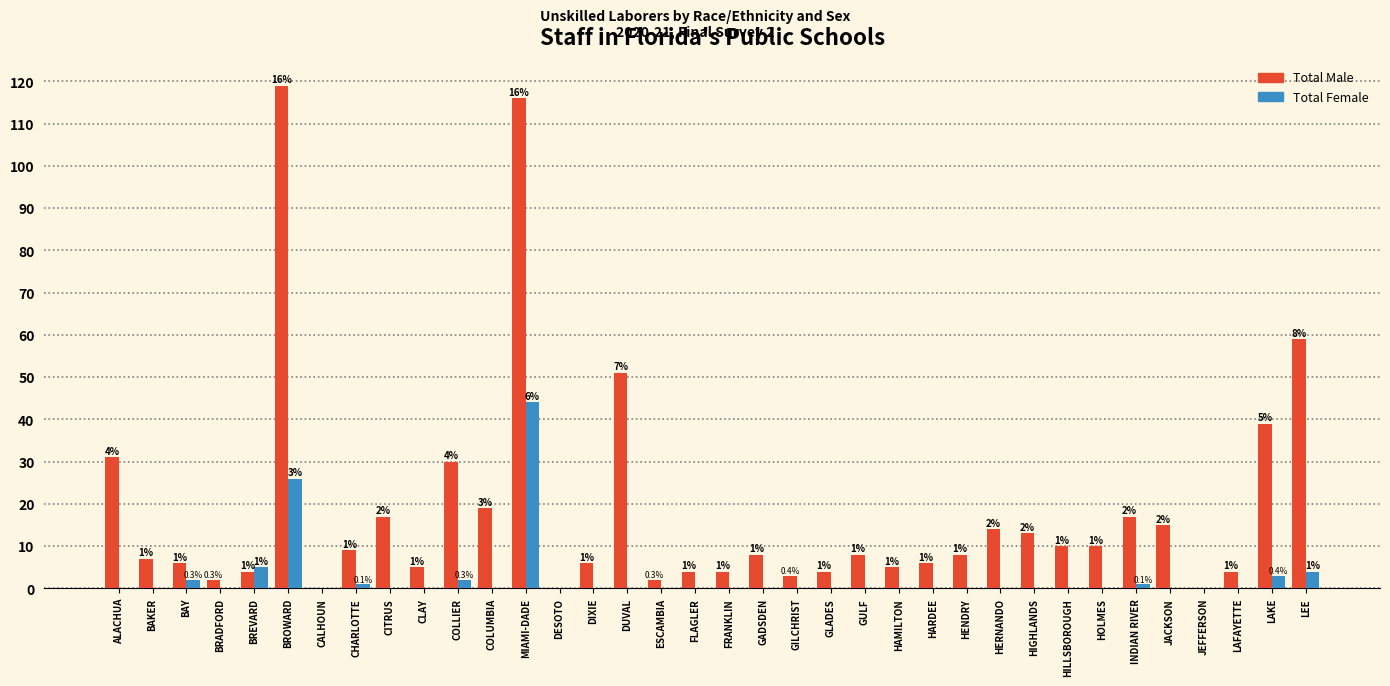

Reading right to left, what are all the values shown in this chart?

Total Male: LEE=59	LAKE=39	LAFAYETTE=4	JEFFERSON=0	JACKSON=15	INDIAN RIVER=17	HOLMES=10	HILLSBOROUGH=10	HIGHLANDS=13	HERNANDO=14	HENDRY=8	HARDEE=6	HAMILTON=5	GULF=8	GLADES=4	GILCHRIST=3	GADSDEN=8	FRANKLIN=4	FLAGLER=4	ESCAMBIA=2	DUVAL=51	DIXIE=6	DESOTO=0	MIAMI-DADE=116	COLUMBIA=19	COLLIER=30	CLAY=5	CITRUS=17	CHARLOTTE=9	CALHOUN=0	BROWARD=119	BREVARD=4	BRADFORD=2	BAY=6	BAKER=7	ALACHUA=31
Total Female: LEE=4	LAKE=3	LAFAYETTE=0	JEFFERSON=0	JACKSON=0	INDIAN RIVER=1	HOLMES=0	HILLSBOROUGH=0	HIGHLANDS=0	HERNANDO=0	HENDRY=0	HARDEE=0	HAMILTON=0	GULF=0	GLADES=0	GILCHRIST=0	GADSDEN=0	FRANKLIN=0	FLAGLER=0	ESCAMBIA=0	DUVAL=0	DIXIE=0	DESOTO=0	MIAMI-DADE=44	COLUMBIA=0	COLLIER=2	CLAY=0	CITRUS=0	CHARLOTTE=1	CALHOUN=0	BROWARD=26	BREVARD=5	BRADFORD=0	BAY=2	BAKER=0	ALACHUA=0